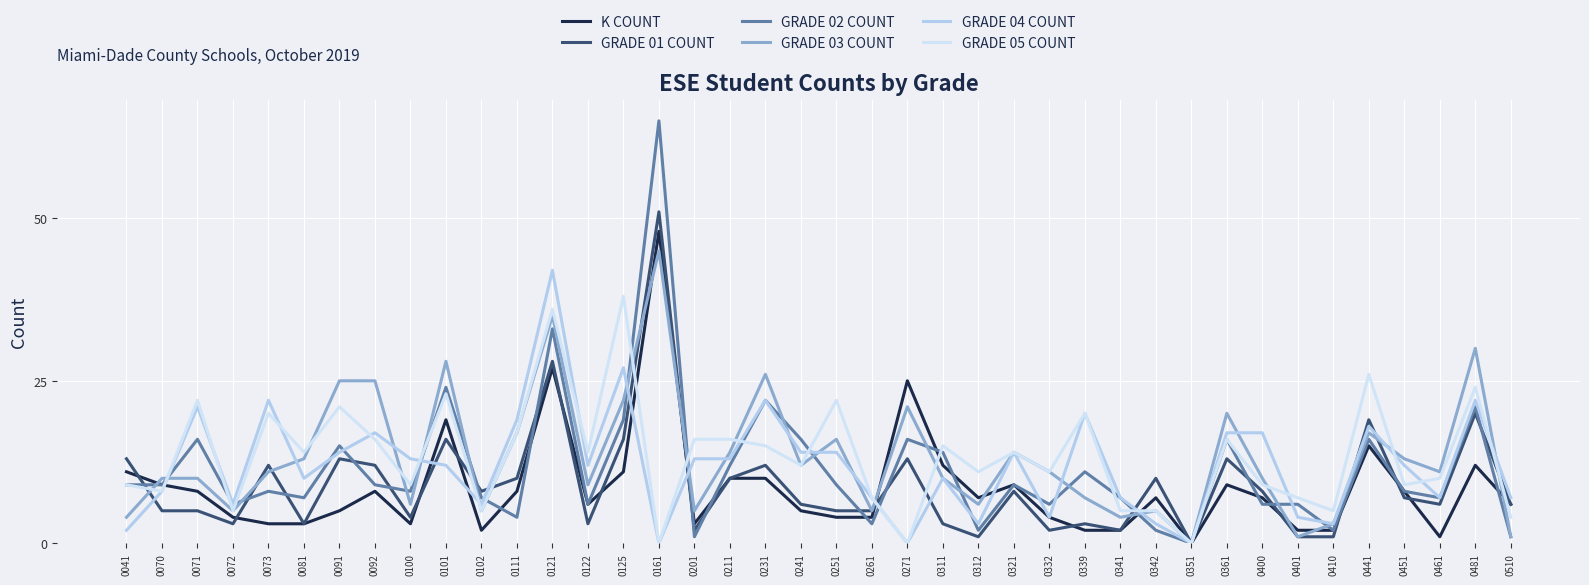

Rank the series by their maximum value, from highest to lowest.

GRADE 02 COUNT, GRADE 01 COUNT, K COUNT, GRADE 03 COUNT, GRADE 04 COUNT, GRADE 05 COUNT